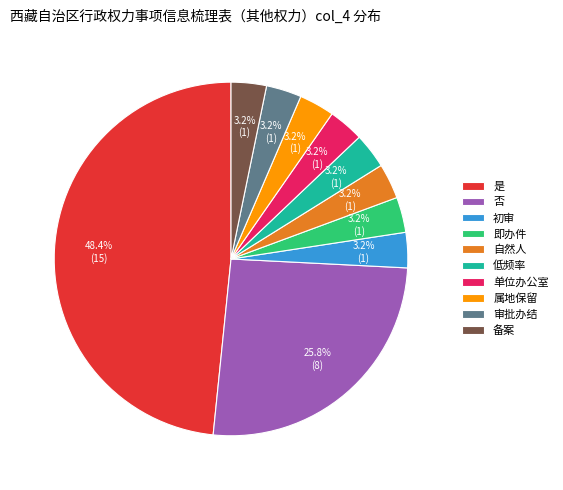

Is there a majority slice in this chart?

No